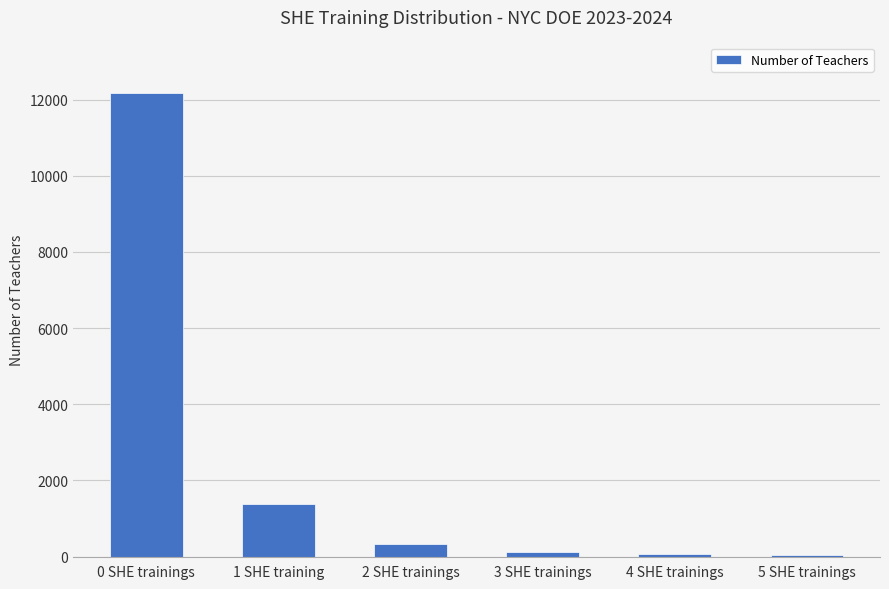

Is it true that the value at 0 SHE trainings is 18496?

False